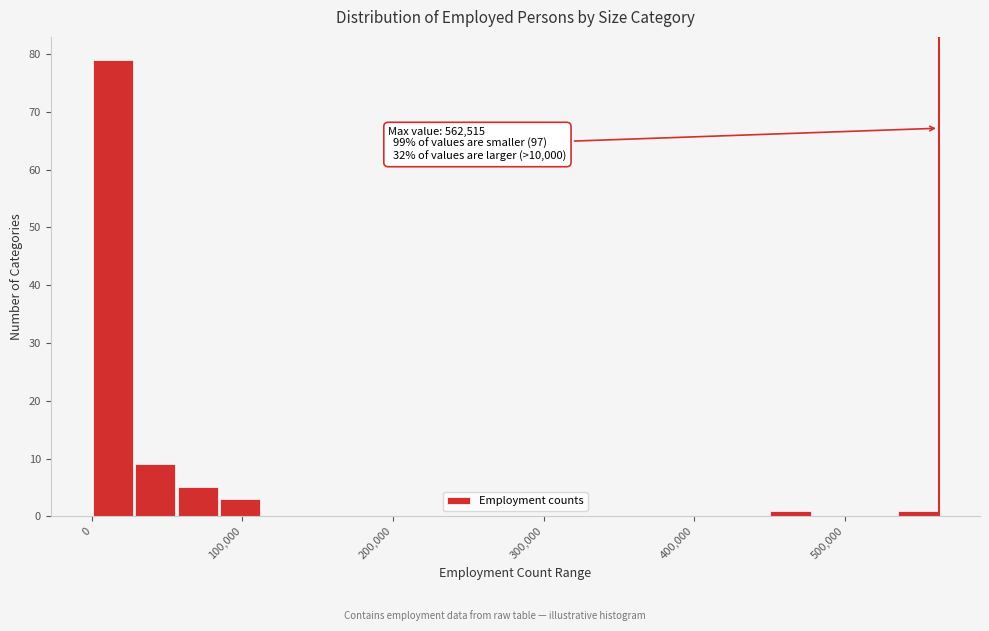

Around what value on the x-axis is the tallest bar? Give the approximate position of its centre, as read against the axis.

10000